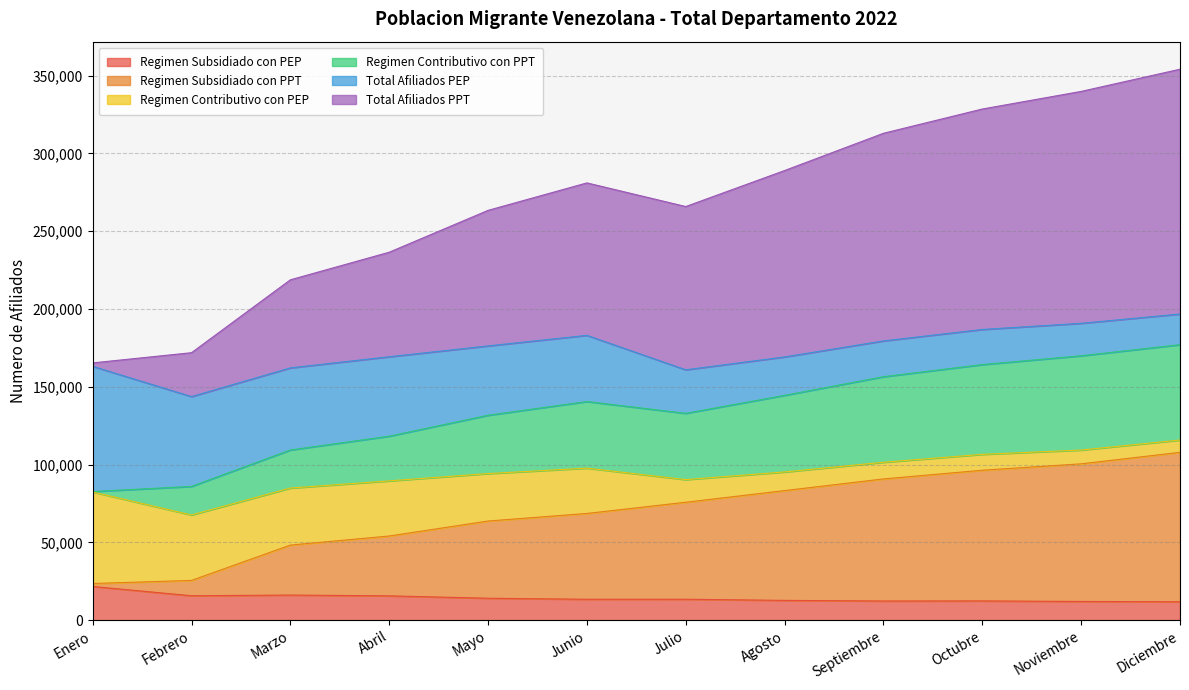

How many lines are shown in the chart?

6